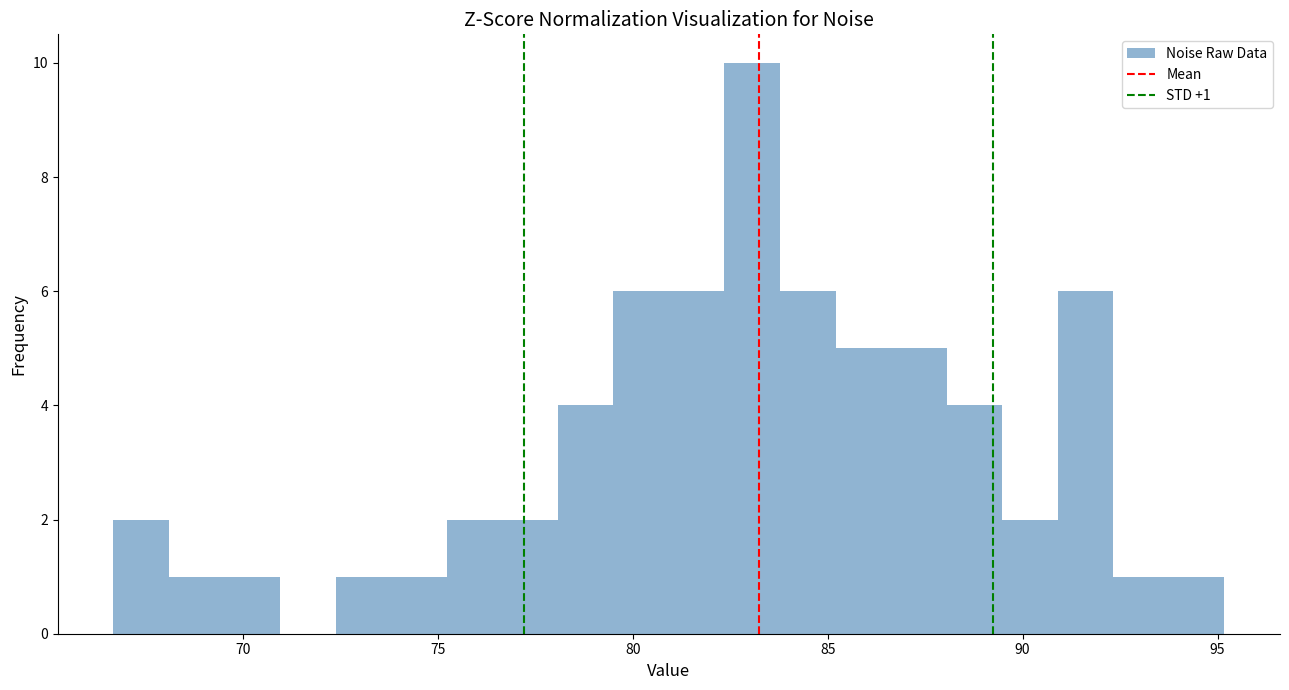

Read against the x-axis, roughly where is the centre of the tallest bar?

83.0